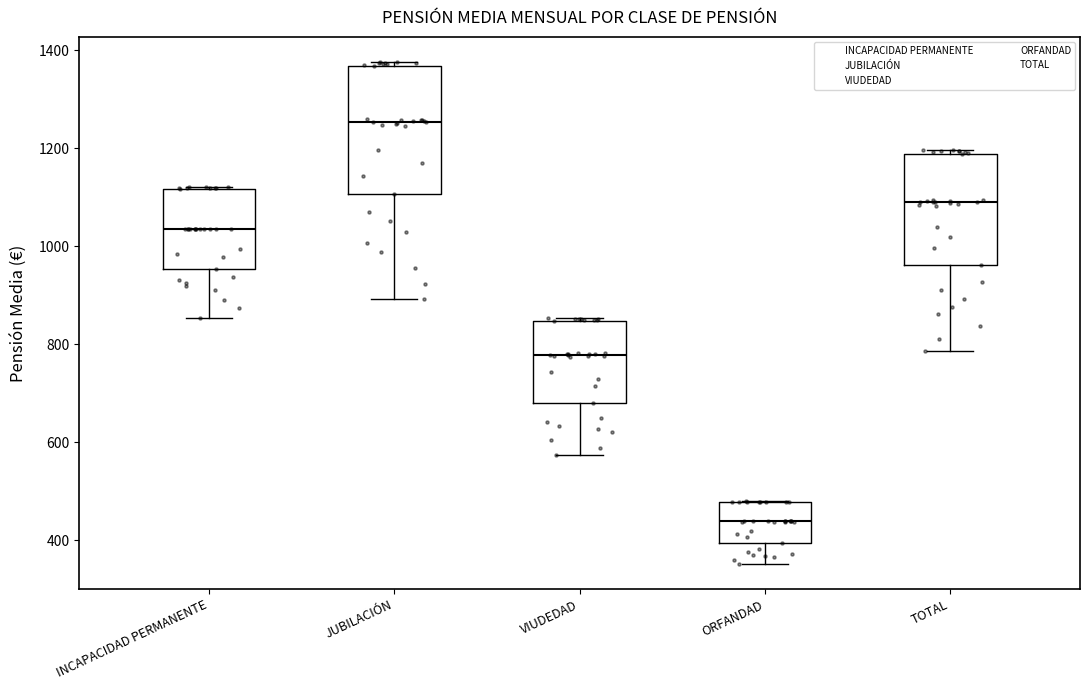

Reading left to right, read every box against the y-axis: the position of its median line, the range the box covers, and the ends of its whiskers. The values are not printed on the chart, so give them approximately, as read against the axis.

INCAPACIDAD PERMANENTE: median 1040, box 960 to 1120, whiskers 860 to 1120
JUBILACIÓN: median 1260, box 1100 to 1360, whiskers 900 to 1380
VIUDEDAD: median 780, box 680 to 840, whiskers 580 to 860
ORFANDAD: median 440, box 400 to 480, whiskers 360 to 480
TOTAL: median 1080, box 960 to 1180, whiskers 780 to 1200